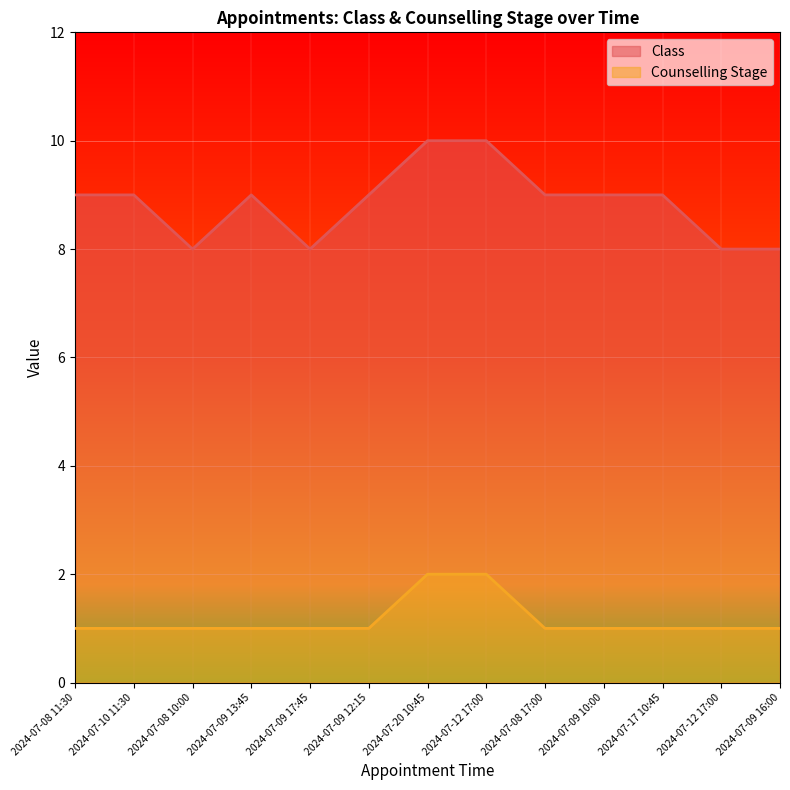

Which series changed the most between 2024-07-09 10:00 and 2024-07-12 17:00?

Class